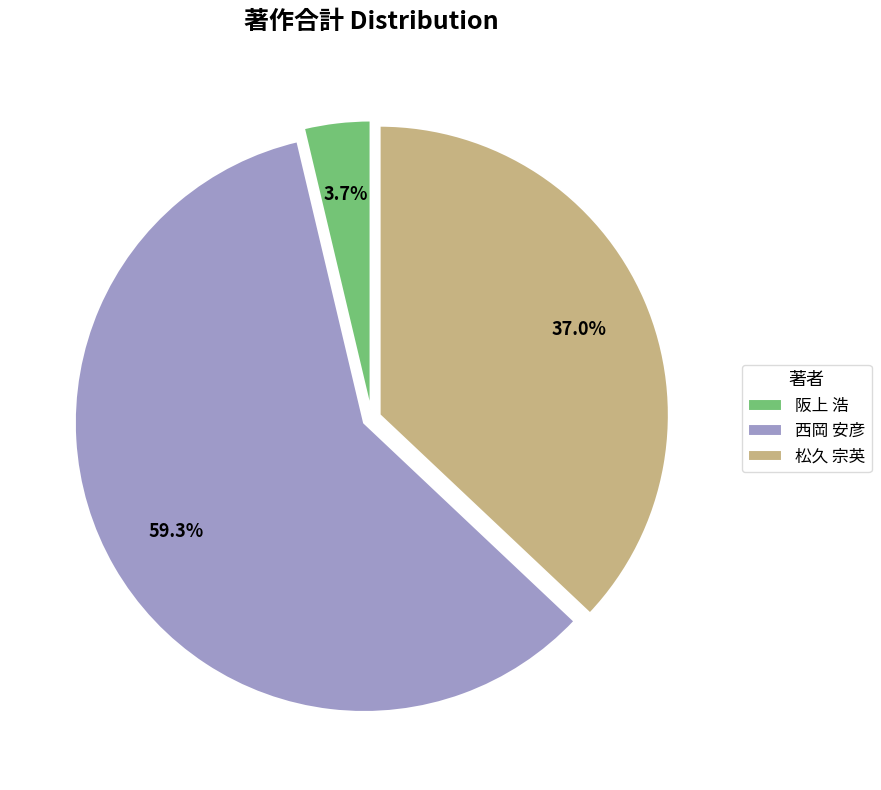

Rank the categories by value from lowest to highest.

阪上 浩, 松久 宗英, 西岡 安彦